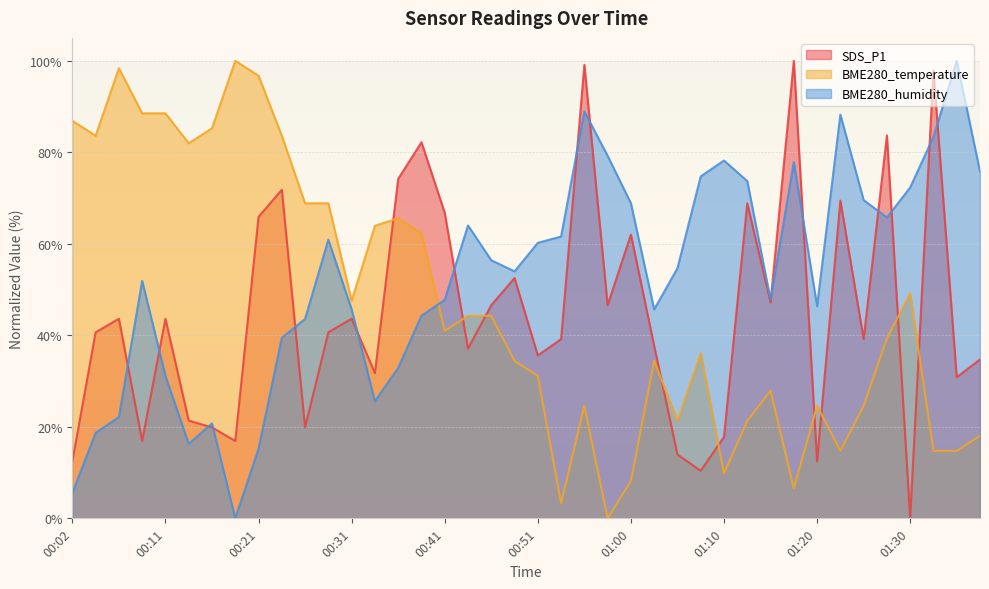

What are all the series names shown in the legend?

SDS_P1, BME280_temperature, BME280_humidity